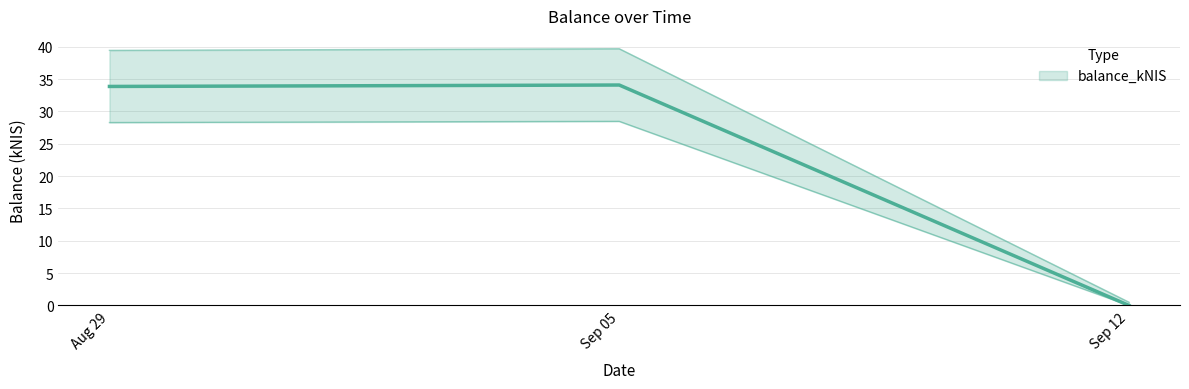

List the labels in order of value, largest first.

Sep 05, Aug 29, Sep 12